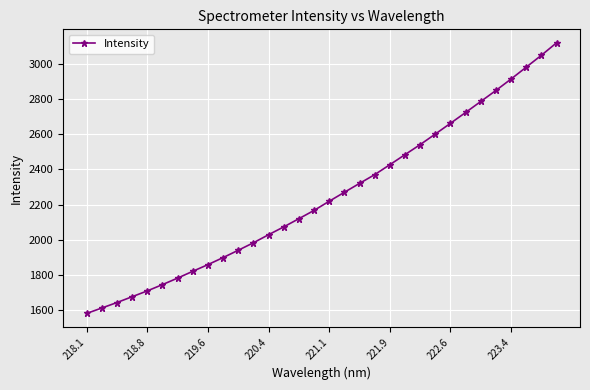

True or false: the data has more than 2 interior local peaks.

False